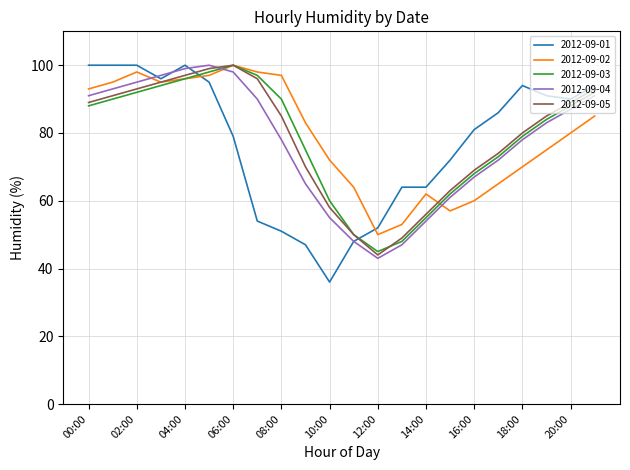

What is the greatest value displayed?

100